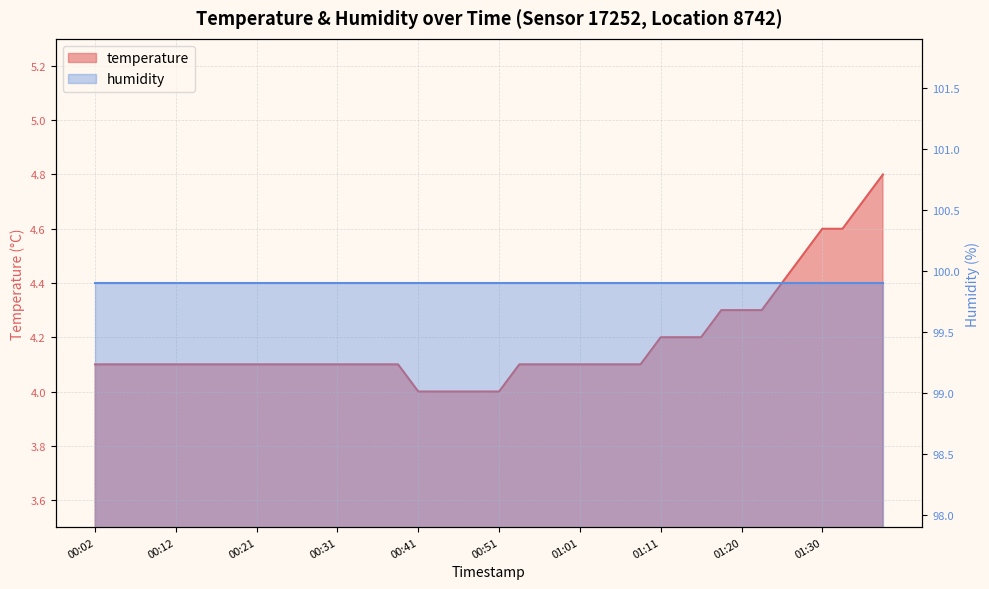

True or false: the data has more than 0 interior local peaks.

False